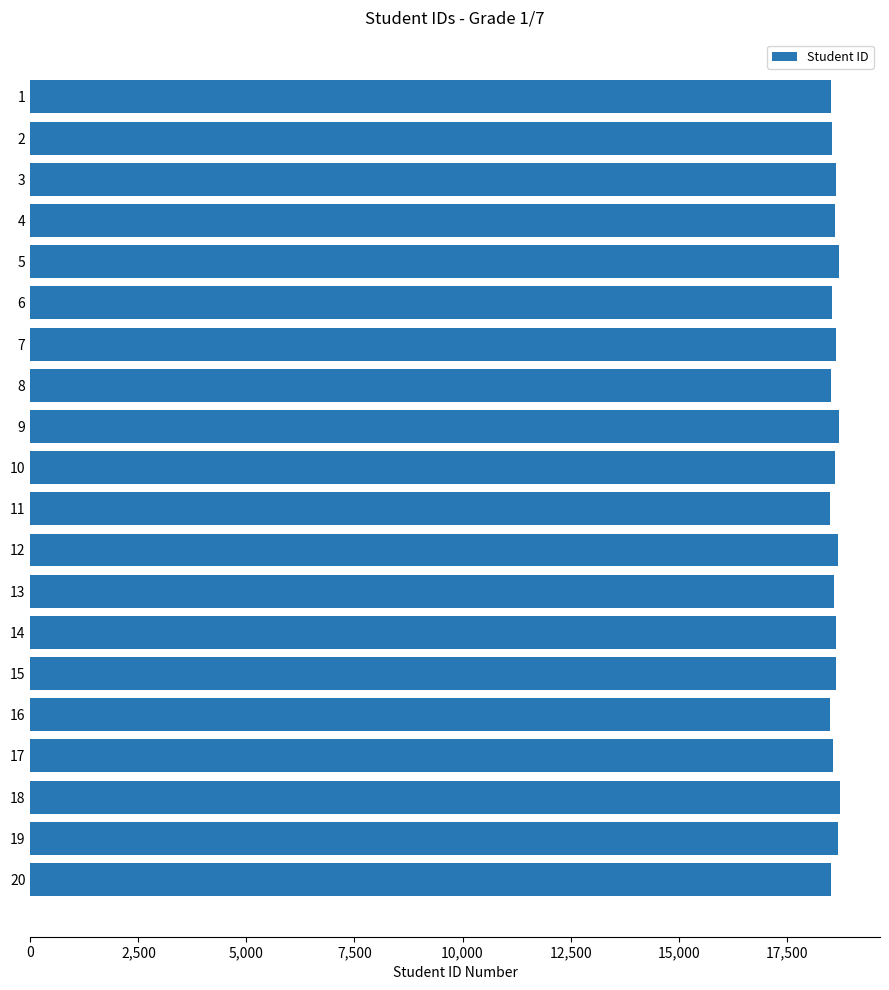

The value at 18 is 18724. True or false?

True